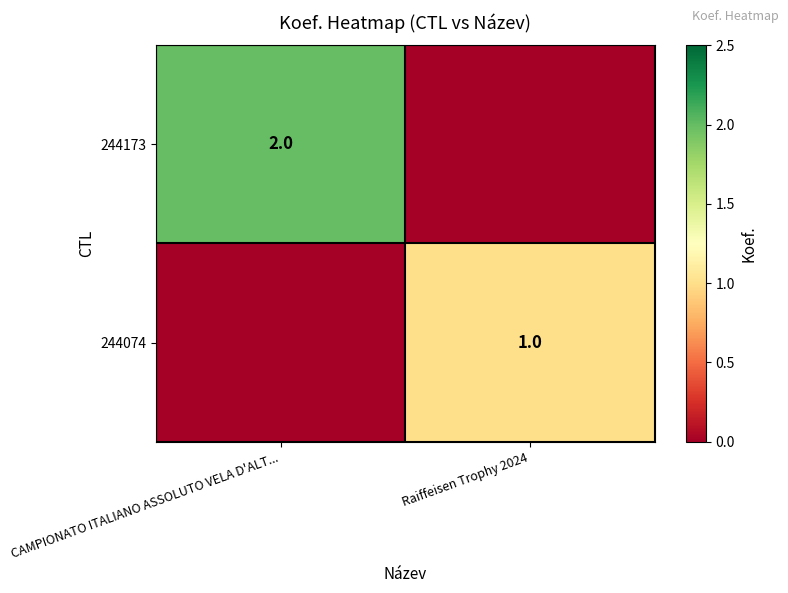

At which category is the sum across all series the highest?

CAMPIONATO ITALIANO ASSOLUTO VELA D'ALT...